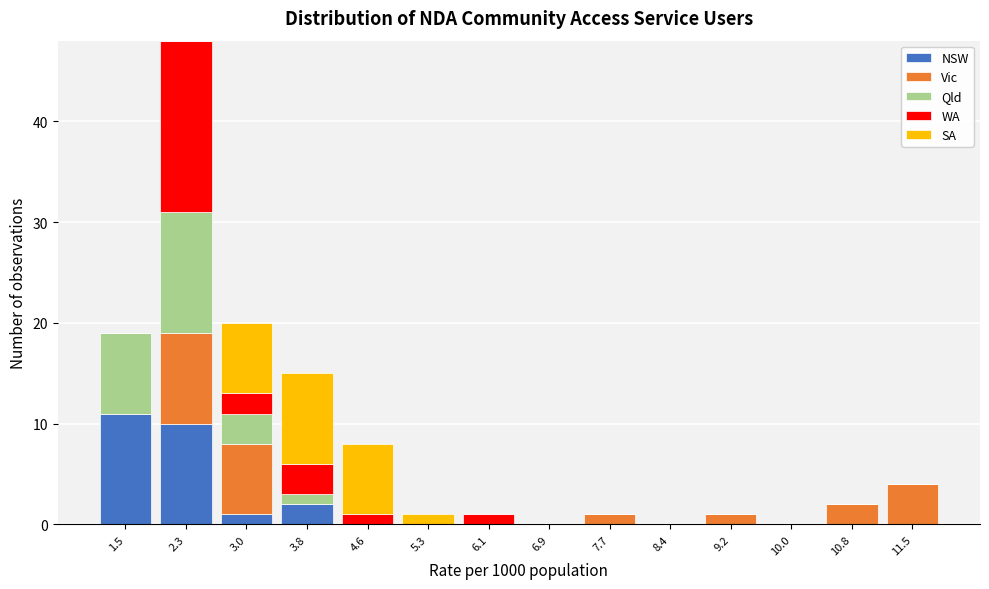

What is the total height of the stacked bar covering 2.6 to 3.4 on the x-axis? Neither the bar edges nor the heights are printed on the chart, so give them approximately, as read against the axes.

20